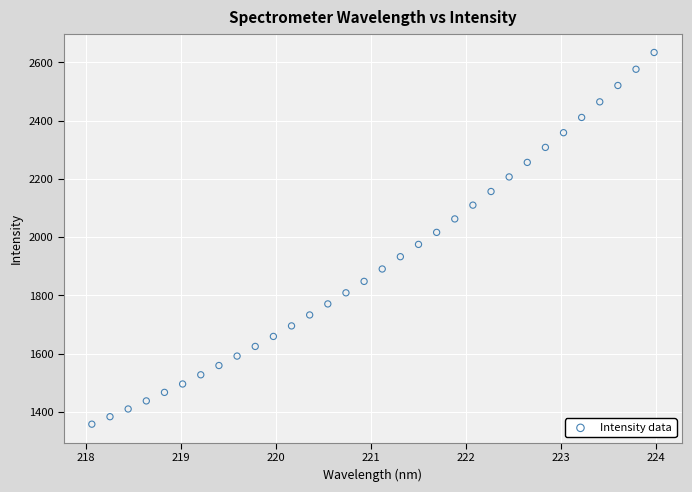

What is the range of Y values (max minus min)?

1276.5